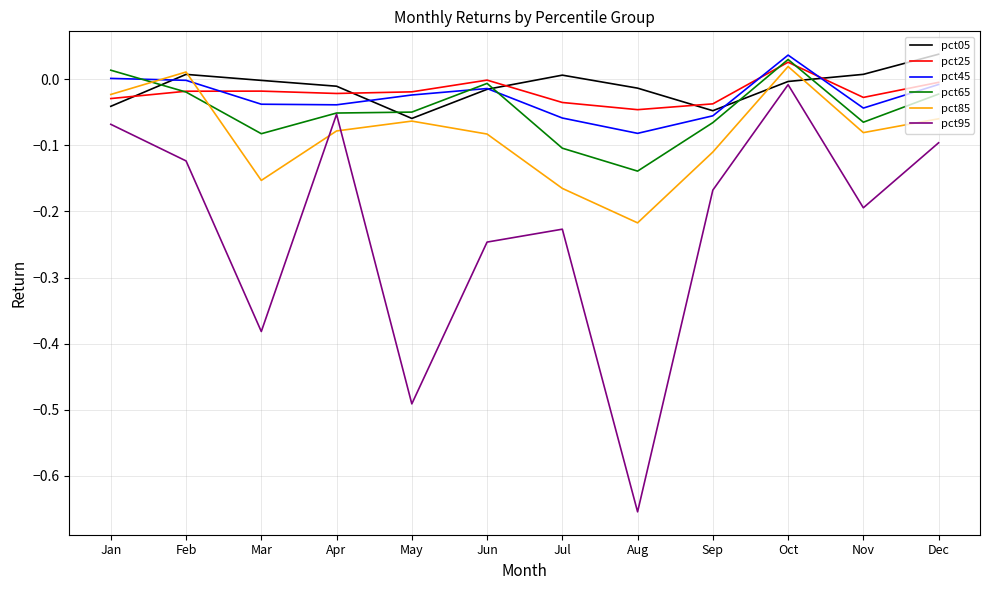

How many interior local peaks does the pct05 series have?

2